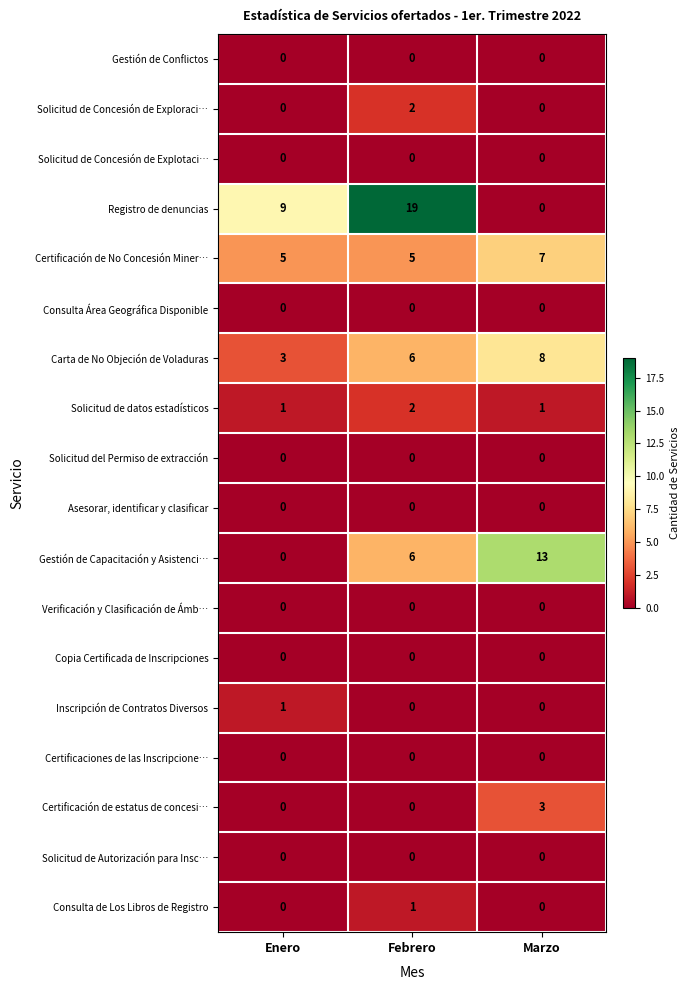

Which series has the largest total across all categories?

Registro de denuncias